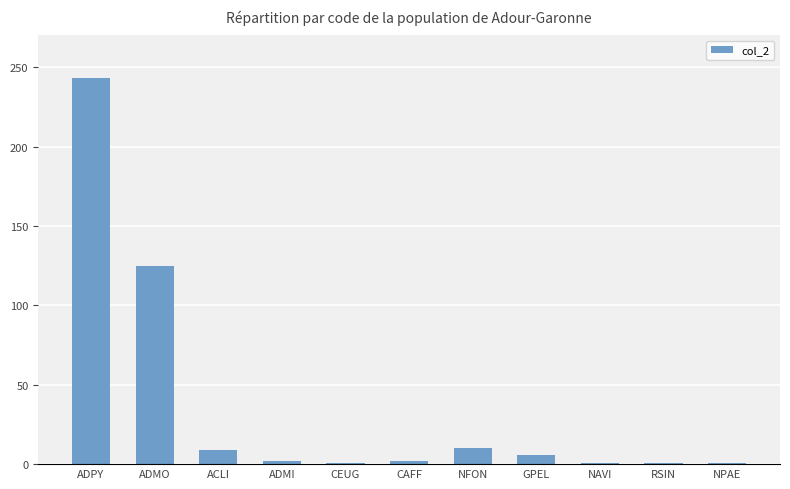

What is the difference between the maximum and second lowest values?

242